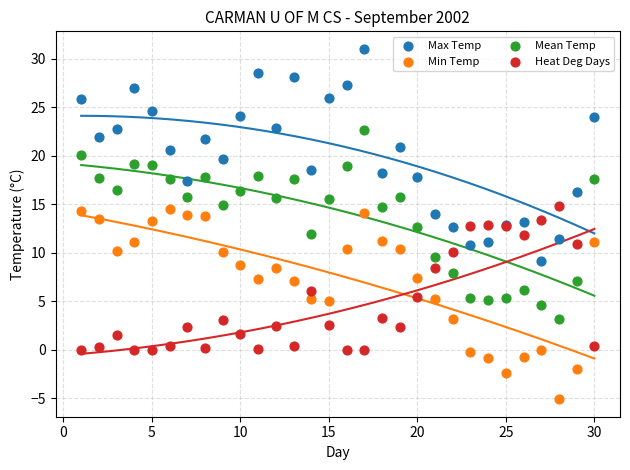

What is the X range (max minus min) for the scatter plot?

29.0